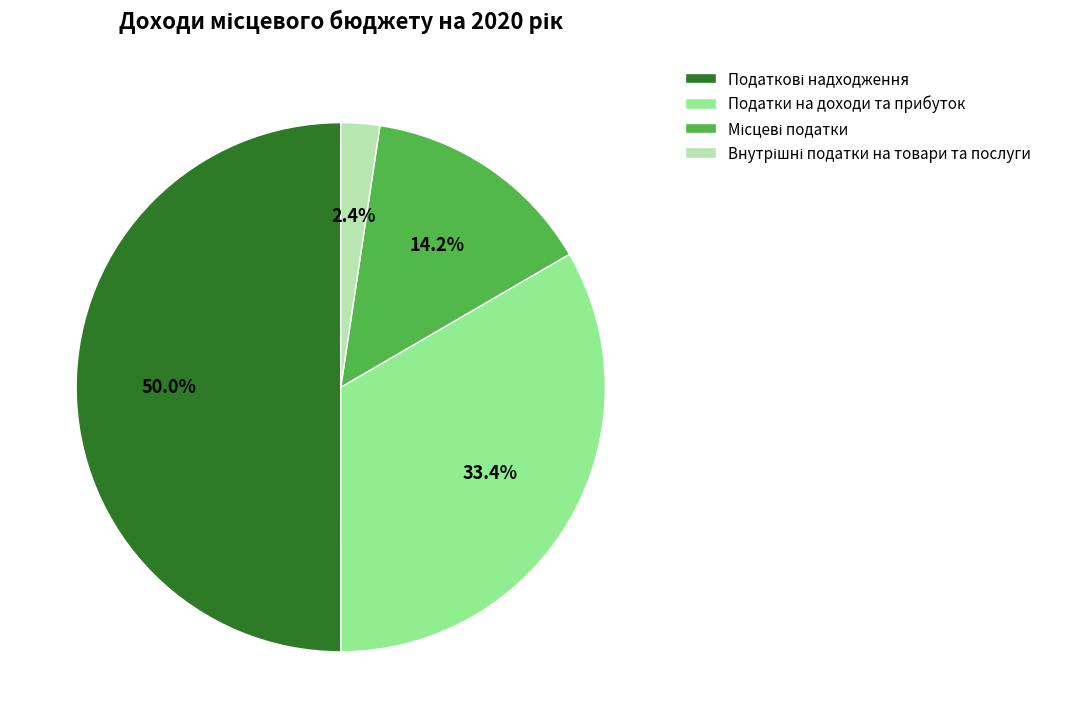

What percentage is NOT represented by Податки на доходи та прибуток?

66.6%